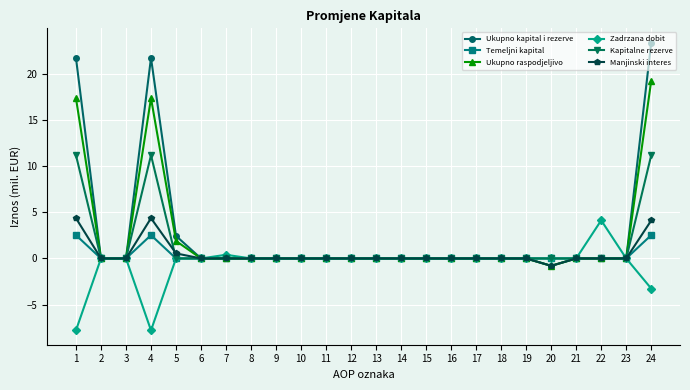

What is the average value of the Temeljni kapital series?

0.3